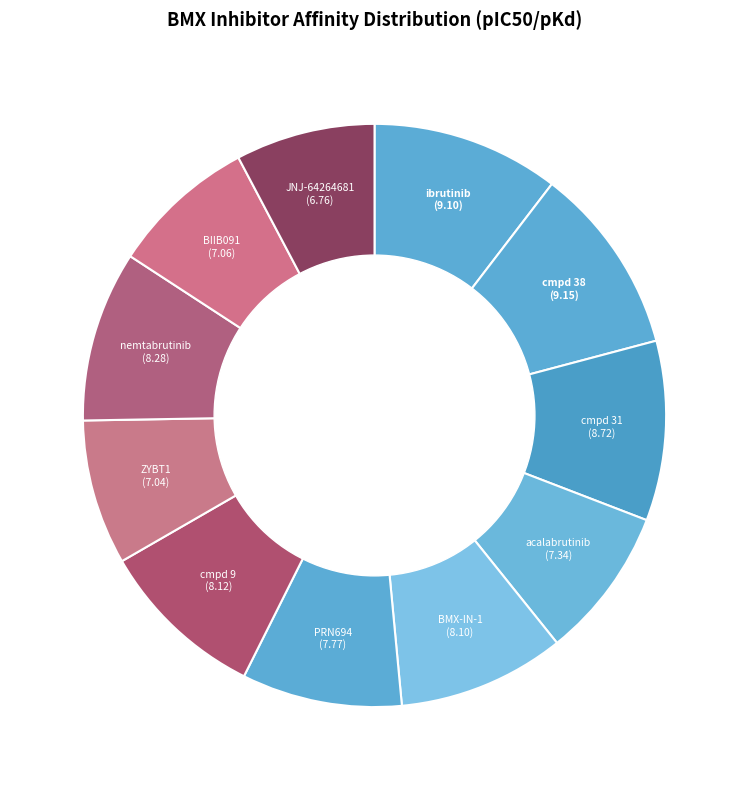

Do PRN694 and acalabrutinib together represent more than half of the pie?

No